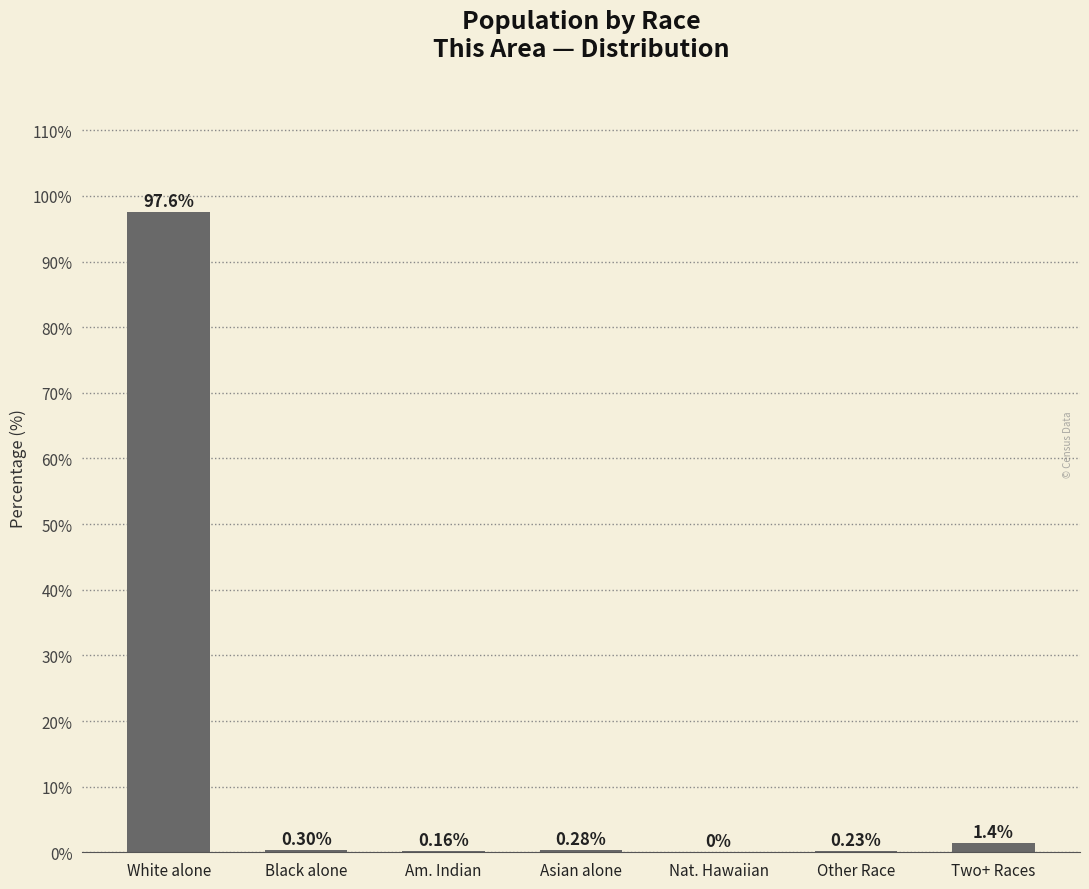

How many categories are shown in the chart?

7